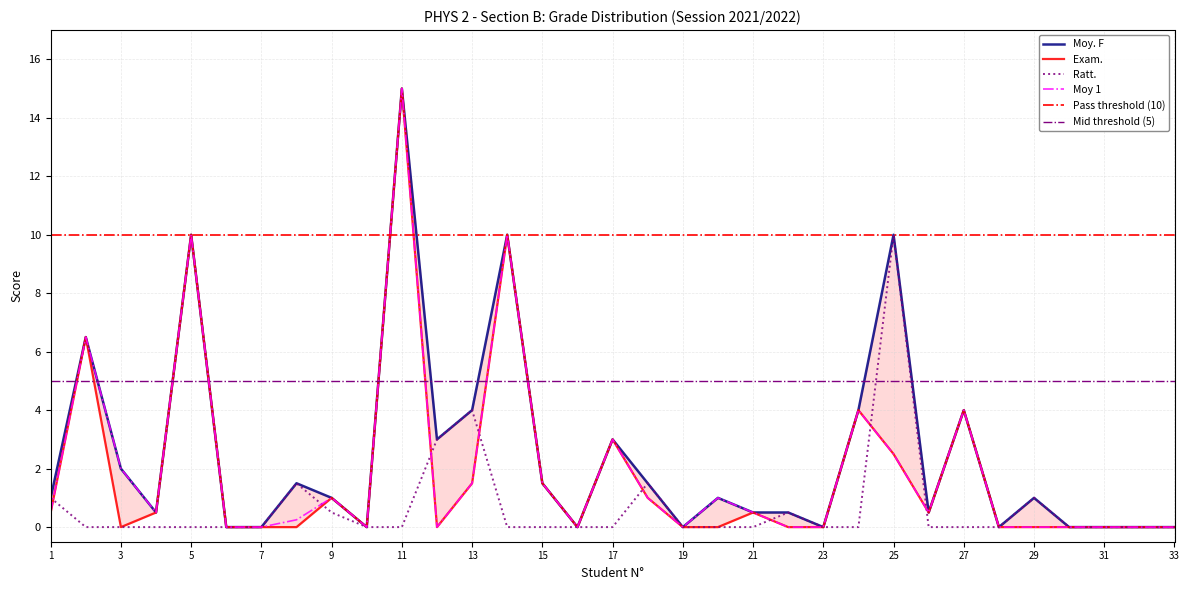

True or false: Moy 1 has a value of 15.0 at 11.

True